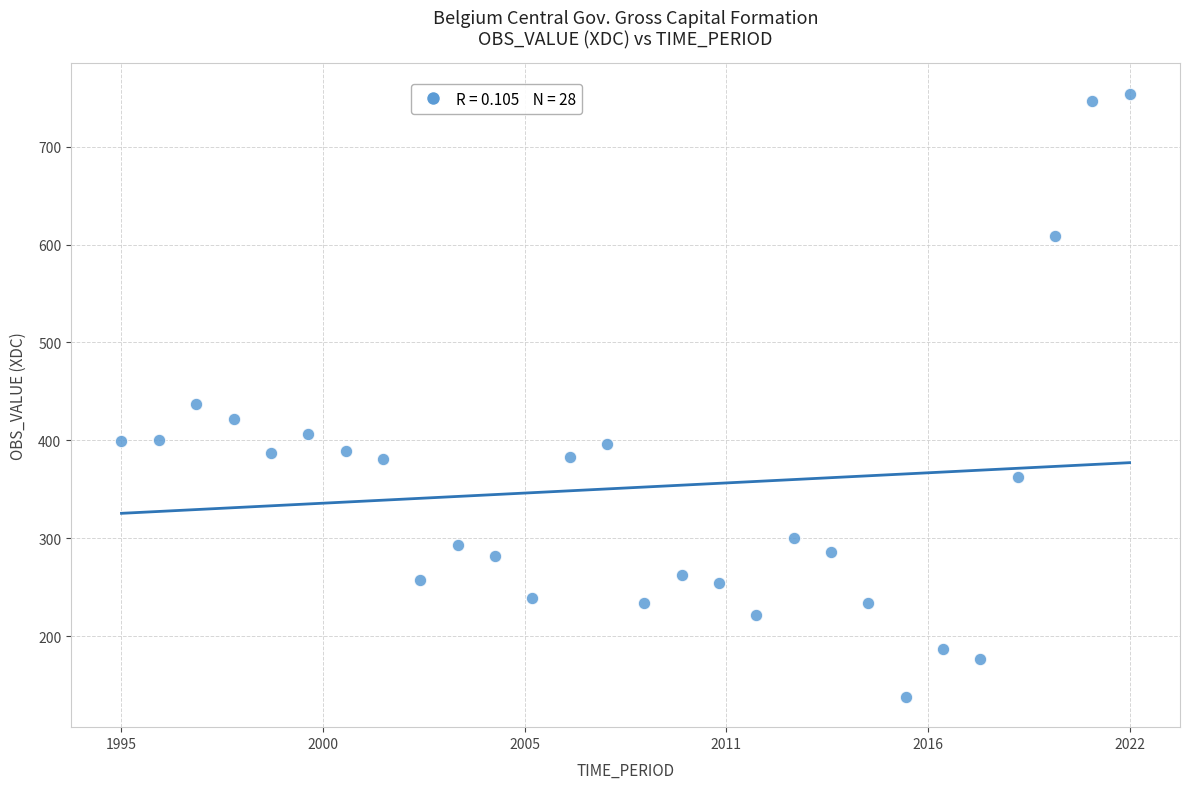

What is the range of X values (max minus min)?

1.0